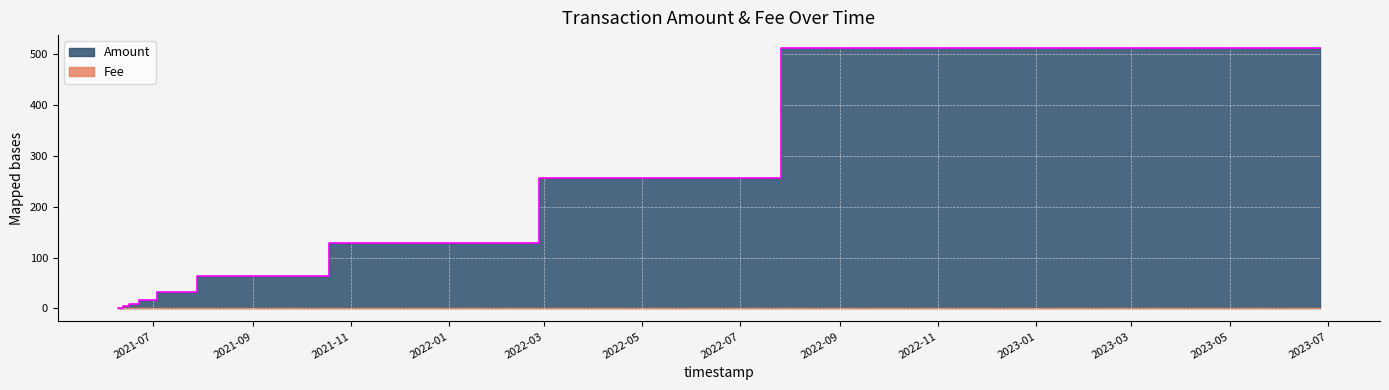

List the labels in order of value, smallest first.

2021-06-09 06:39:28, 2021-06-12 09:21:11, 2021-06-12 09:46:57, 2021-06-12 16:11:10, 2021-06-16 11:52:09, 2021-06-22 02:43:53, 2021-07-03 16:14:05, 2021-07-28 08:54:07, 2021-10-18 05:32:12, 2022-02-26 03:36:40, 2022-07-26 06:08:39, 2023-06-26 02:31:33